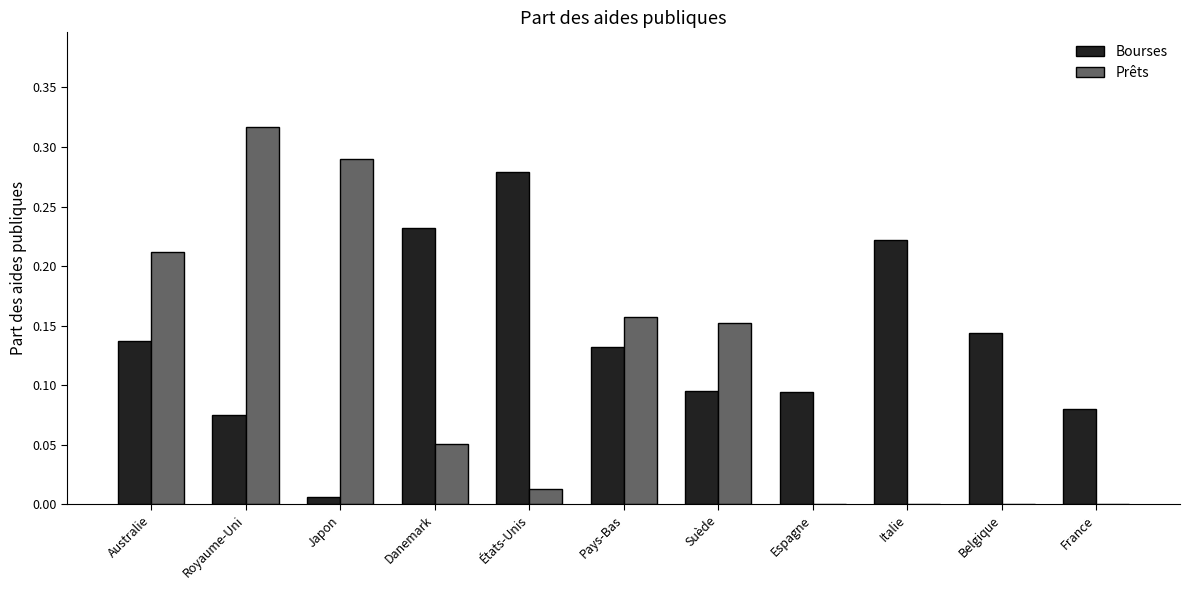

At which label does Prêts reach its peak?

Royaume-Uni